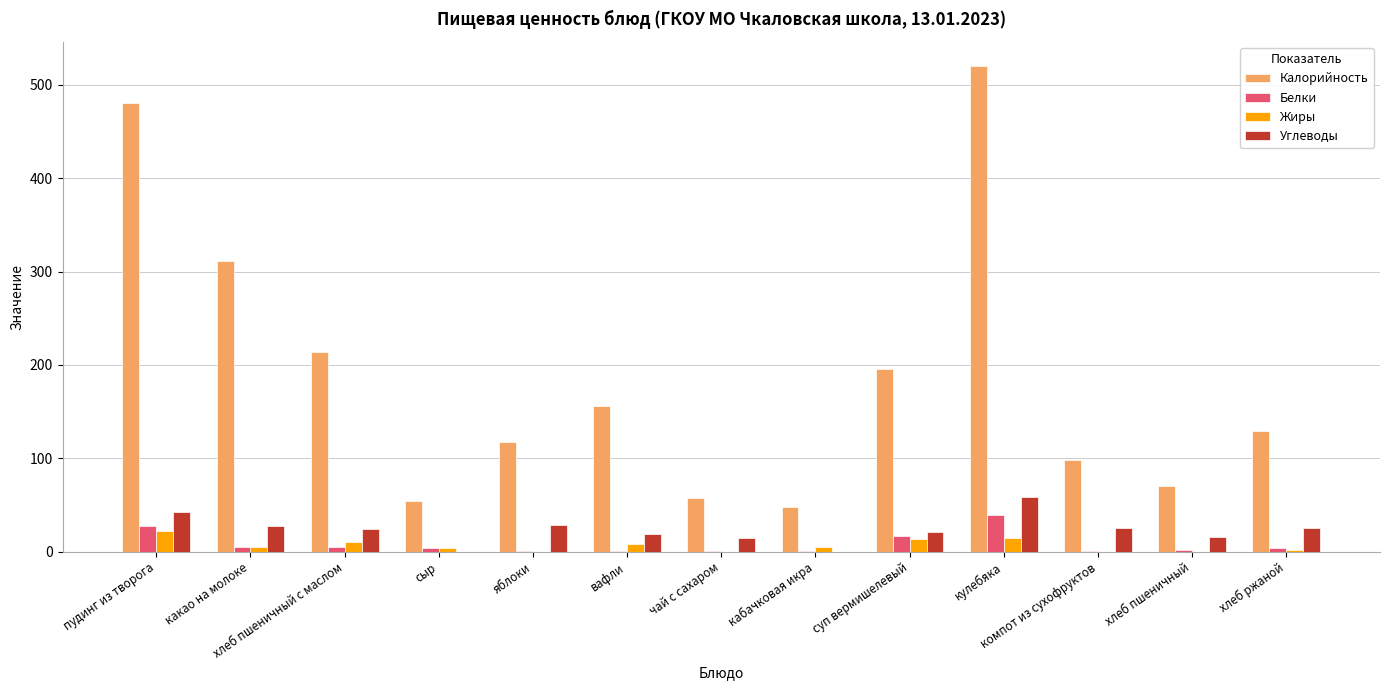

At which label does Белки reach its peak?

кулебяка